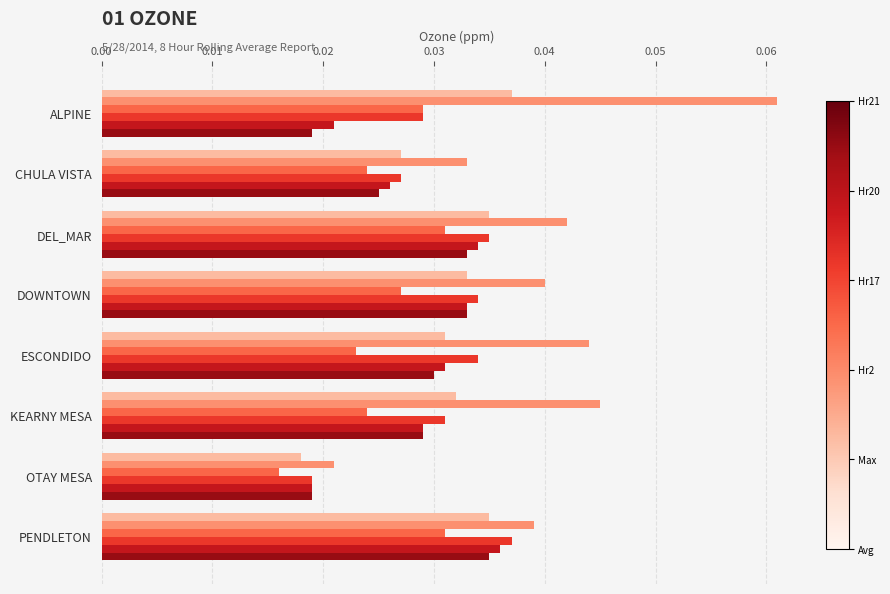

At which category does the chart reach its peak across all series?

ALPINE